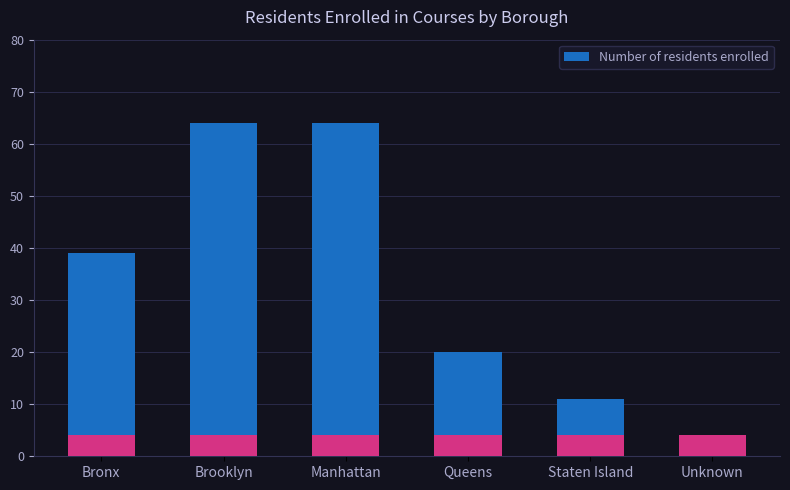

What is the greatest value displayed?

64